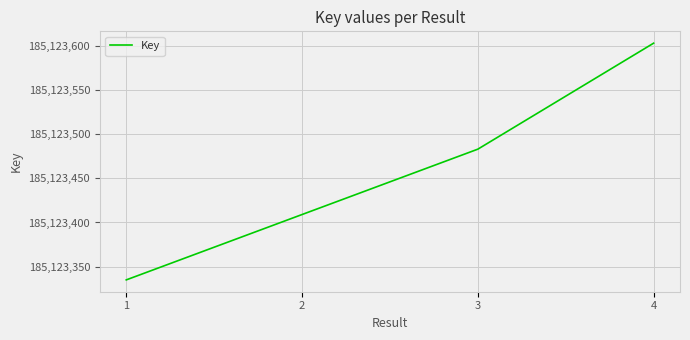

What is the average value?

185123458